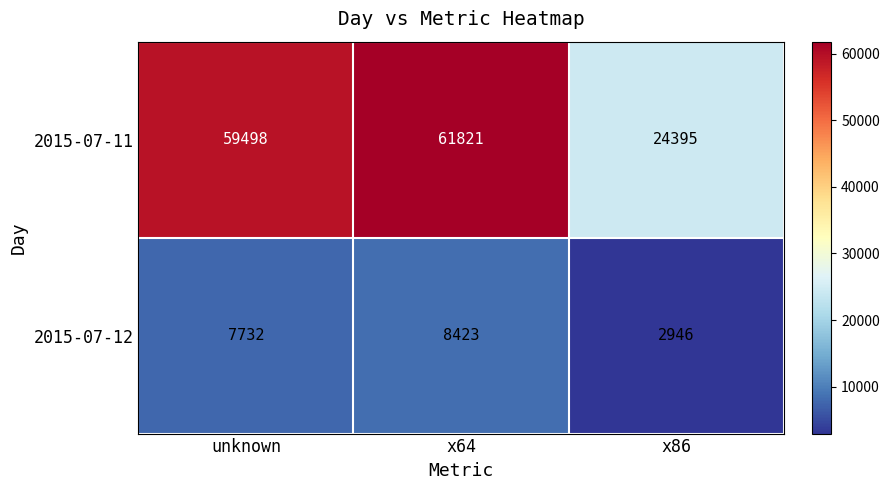

What is the average value of the 2015-07-11 series?

48571